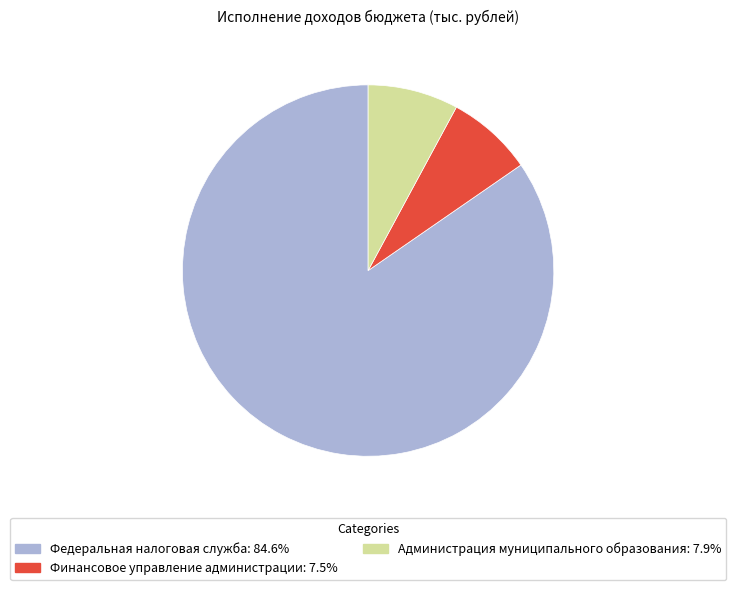

Does Финансовое управление администрации represent more than half of the total?

No